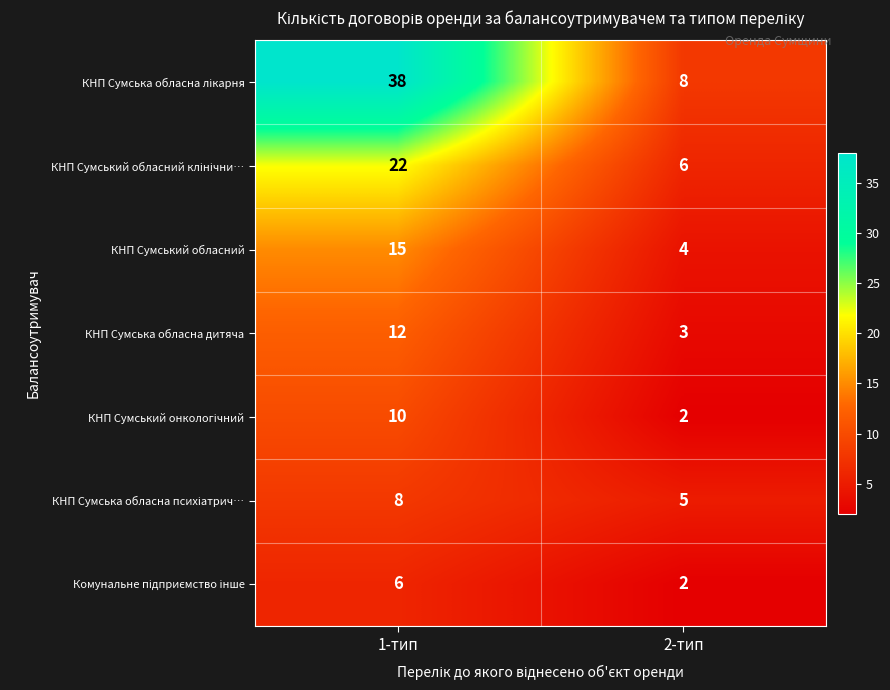

At which category is the sum across all series the highest?

1-тип